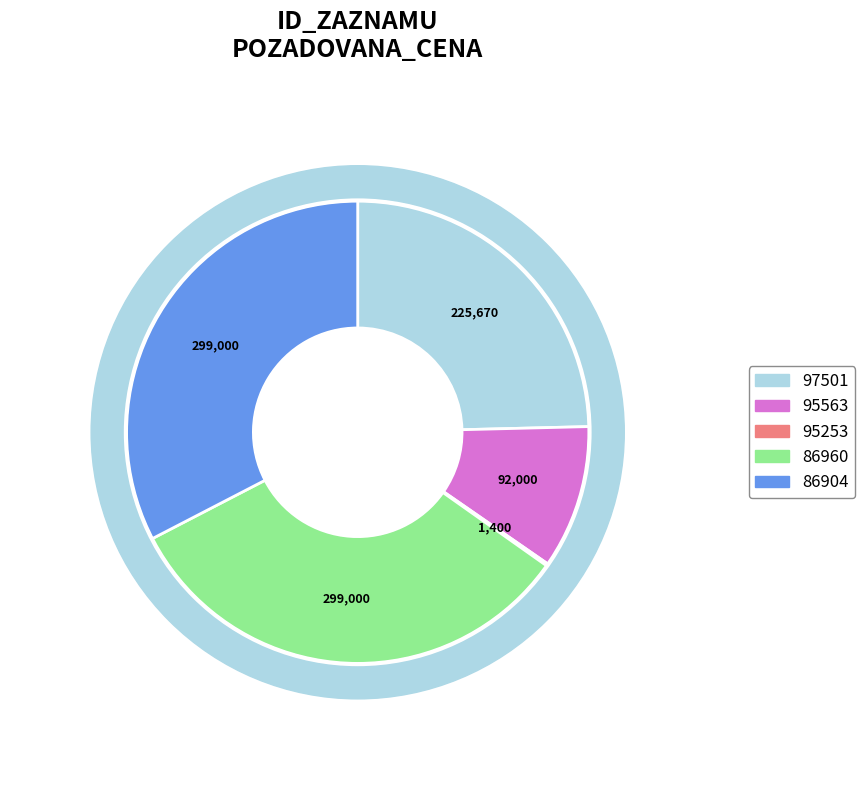

Rank the categories by value from highest to lowest.

86960, 86904, 97501, 95563, 95253